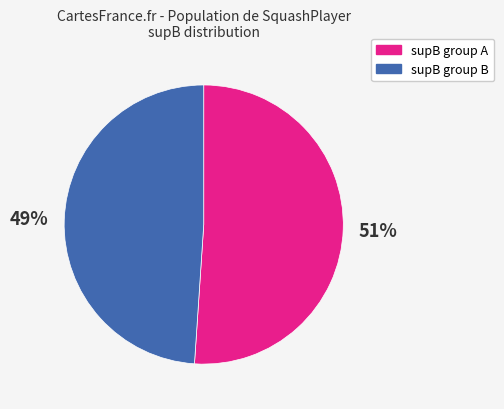

How many segments does this pie chart have?

2